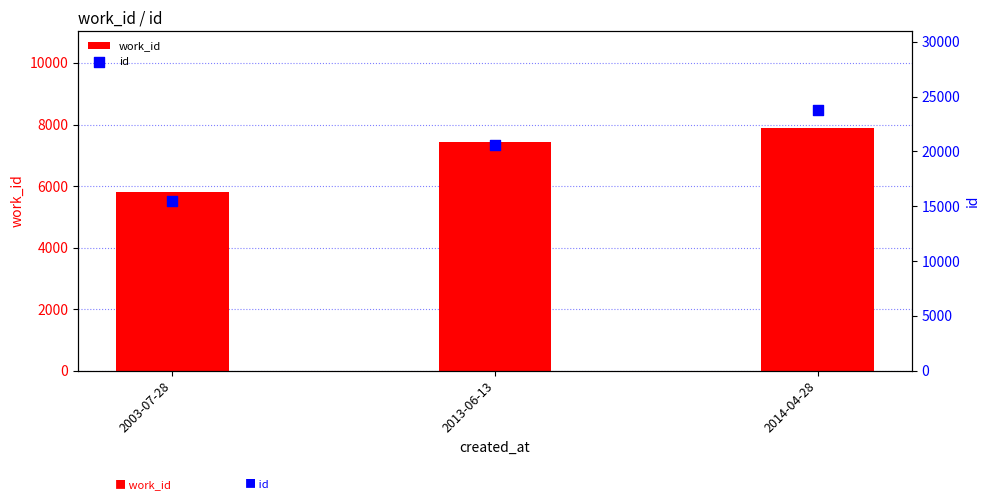

At which category is the sum across all series the highest?

2014-04-28